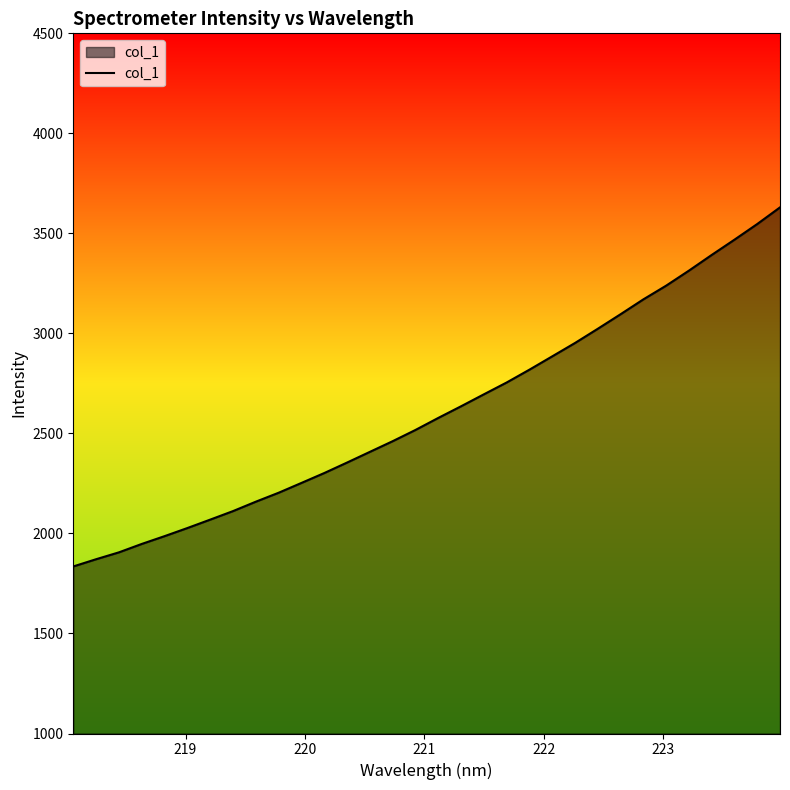

What is the smallest value displayed?

1835.1